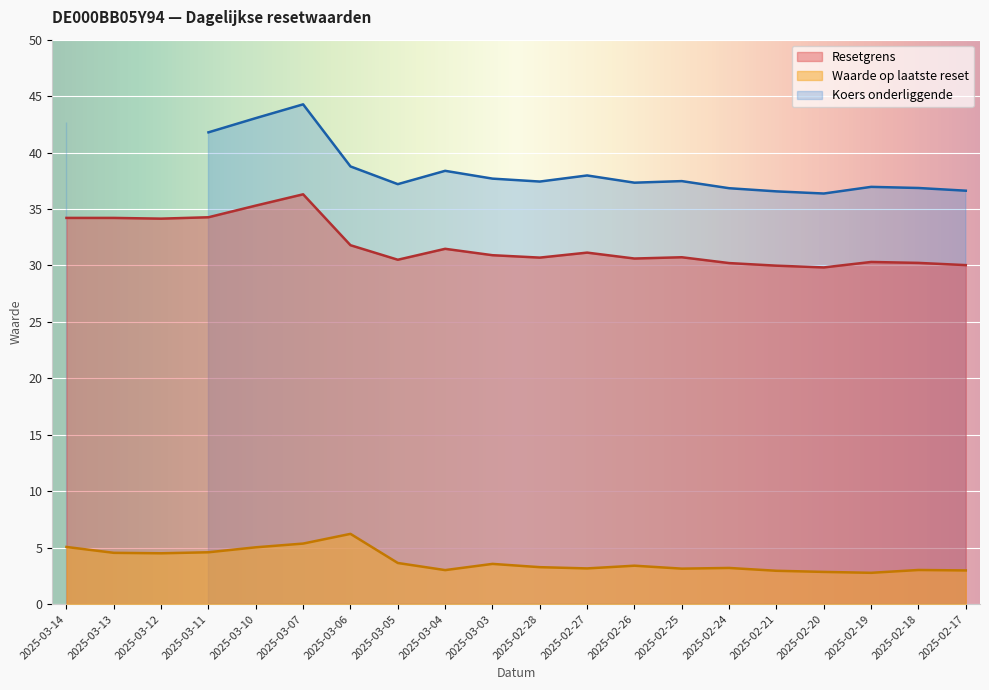

What is the label of the 18th point from the right?

2025-03-12